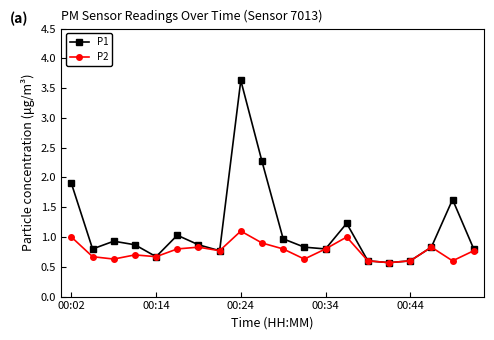

What is the value of the P1 point at the 11th from the left?

1.0